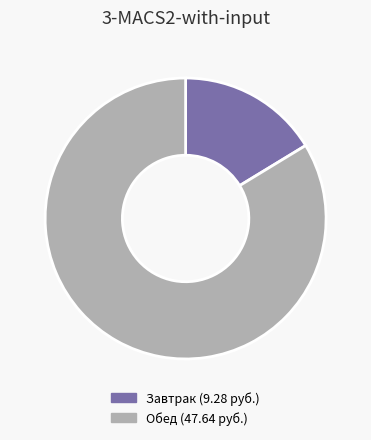

Is there any slice that represents more than half of the pie?

Yes